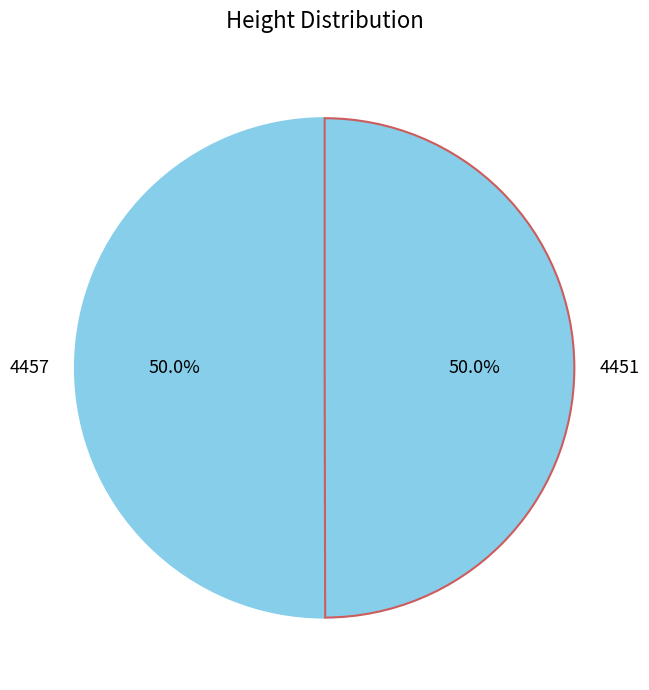

How many segments does this pie chart have?

2